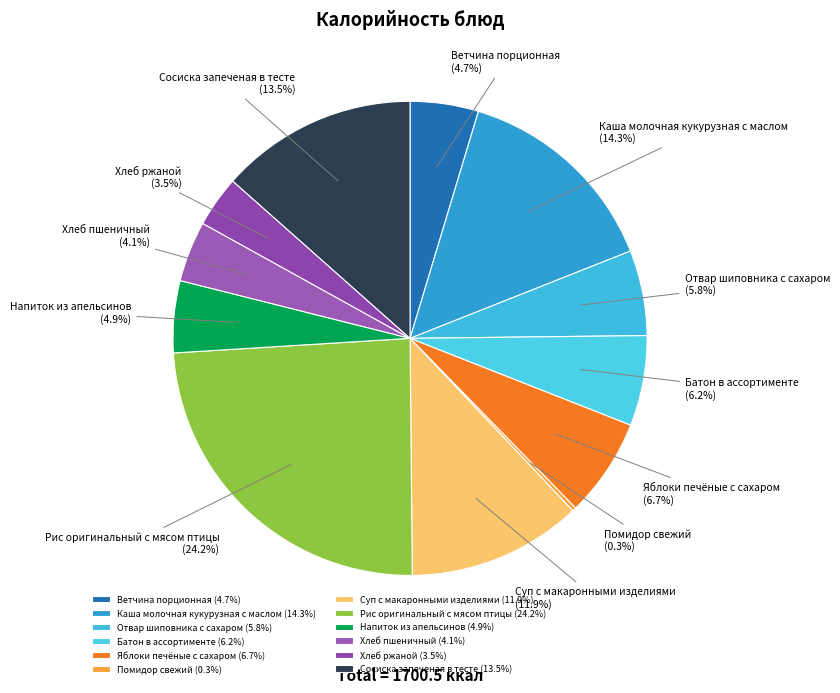

Does Отвар шиповника с сахаром account for over 50% of the chart?

No